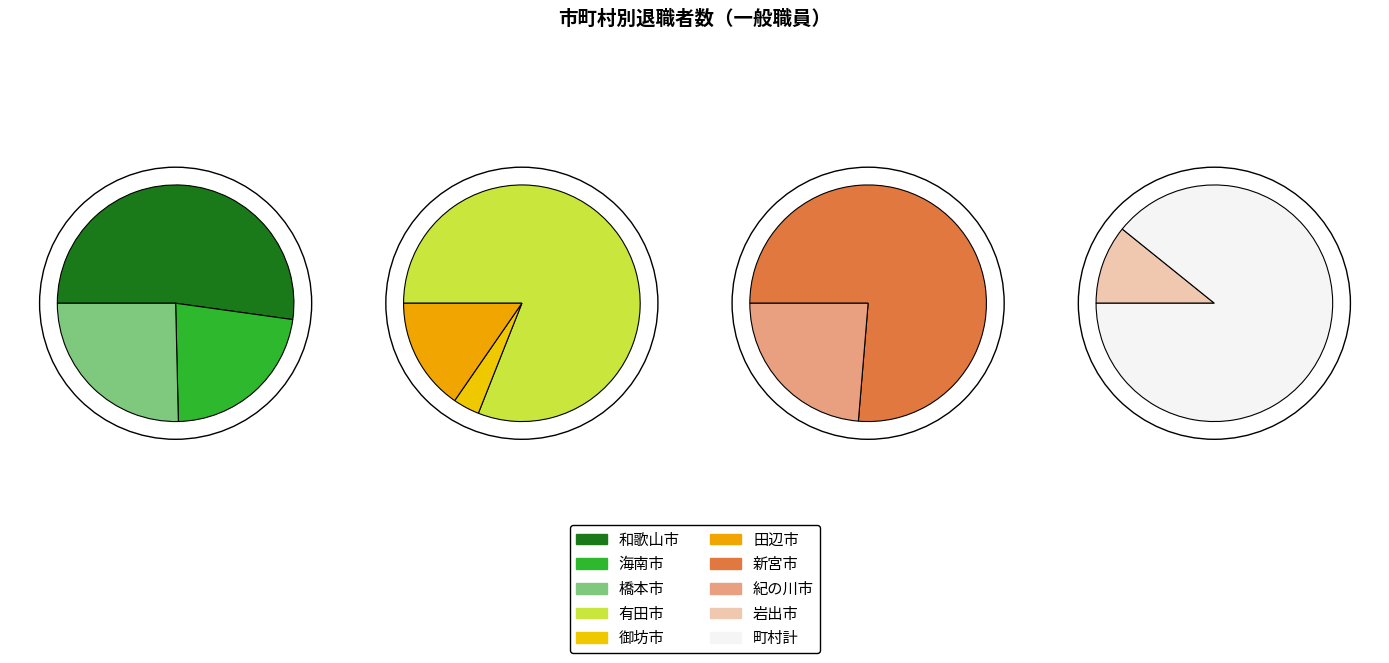

True or false: 町村計 accounts for 12% of the total.

False